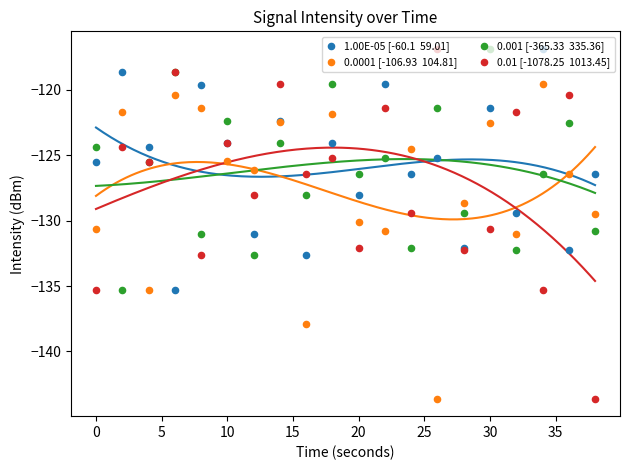

Which series contains the highest Y value?

1.00E-05 [-60.1  59.01]